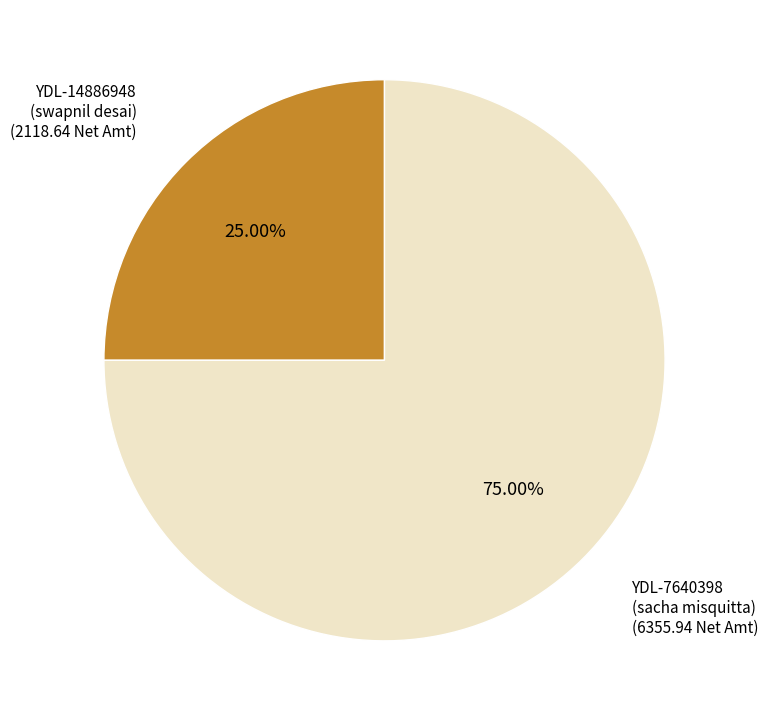

Do YDL-7640398 (sacha misquitta) and YDL-14886948 (swapnil desai) together represent more than half of the pie?

Yes